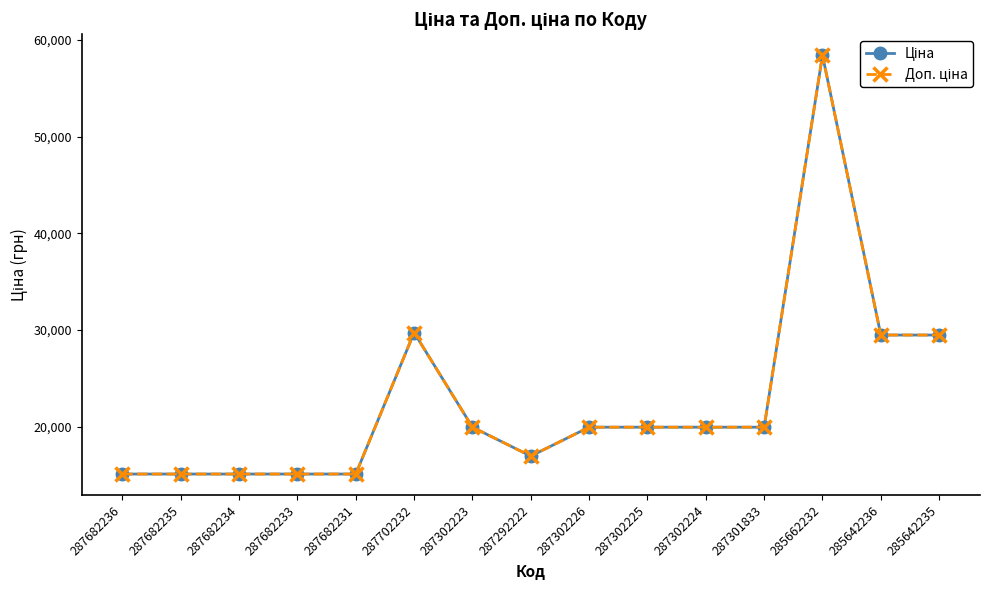

How many lines are shown in the chart?

2